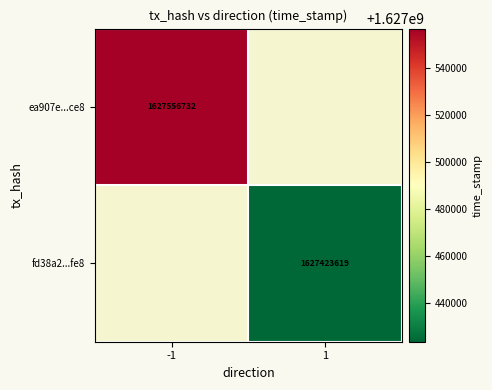

The value of ea907e...ce8 at -1 is 379851902. True or false?

False